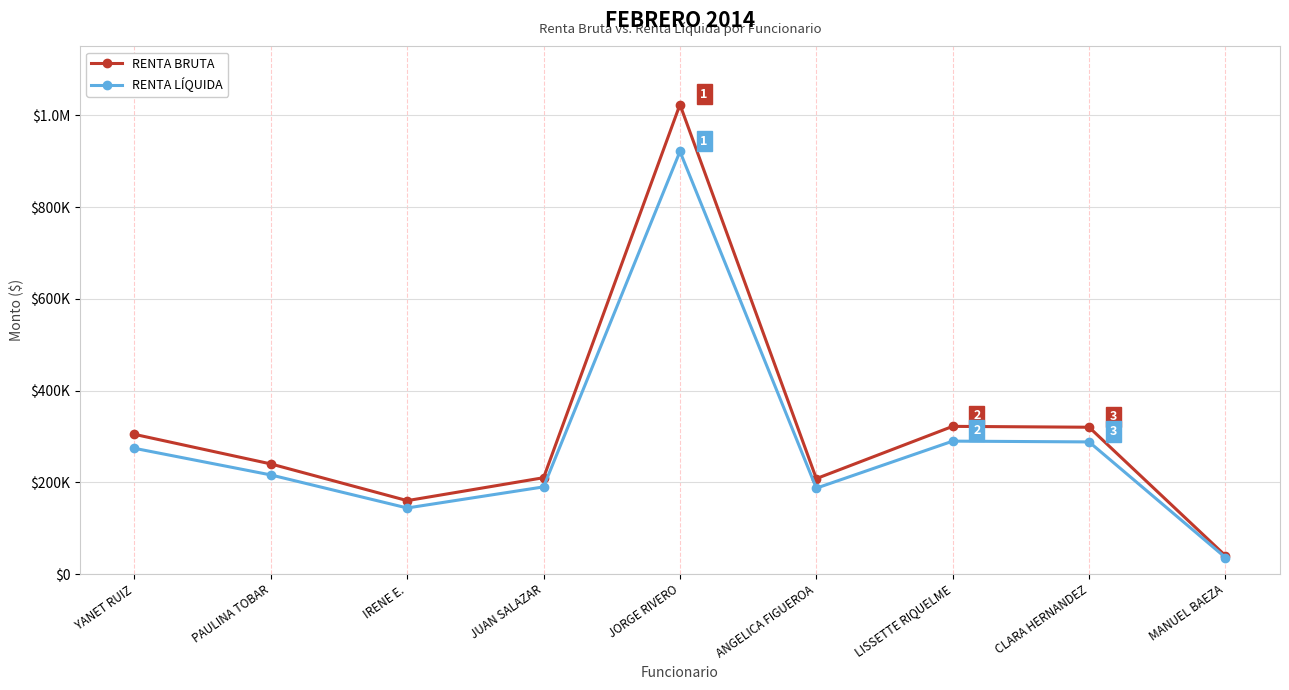

Is this an area chart (filled region under the line)?

No